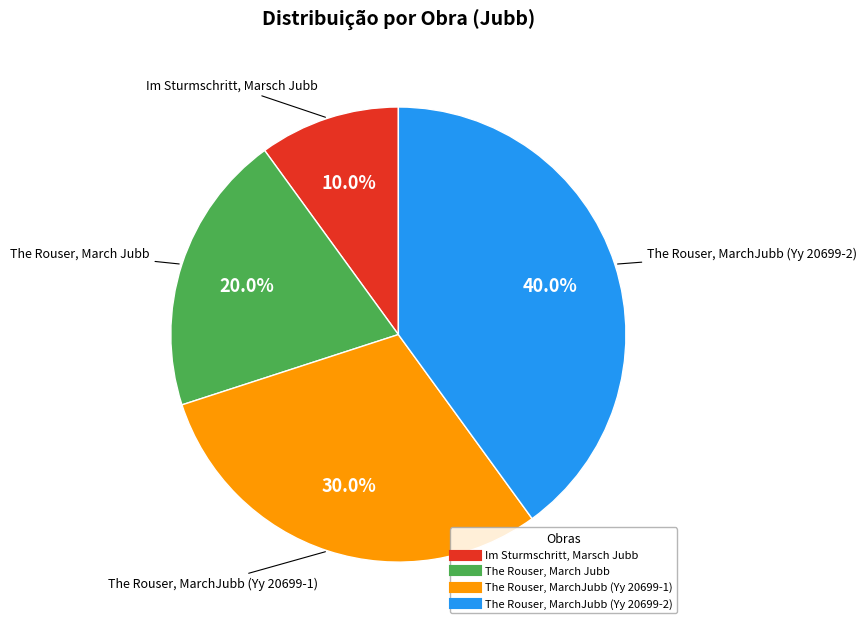

Rank the categories by value from lowest to highest.

Im Sturmschritt, Marsch Jubb, The Rouser, March Jubb, The Rouser, MarchJubb (Yy 20699-1), The Rouser, MarchJubb (Yy 20699-2)